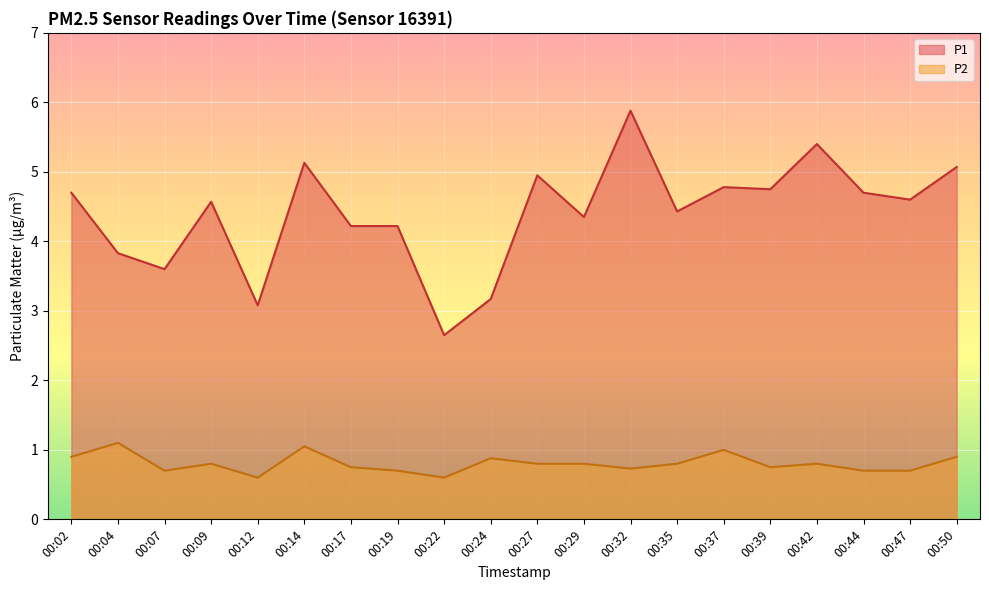

Which has a higher value, 00:27 or 00:19?

00:27